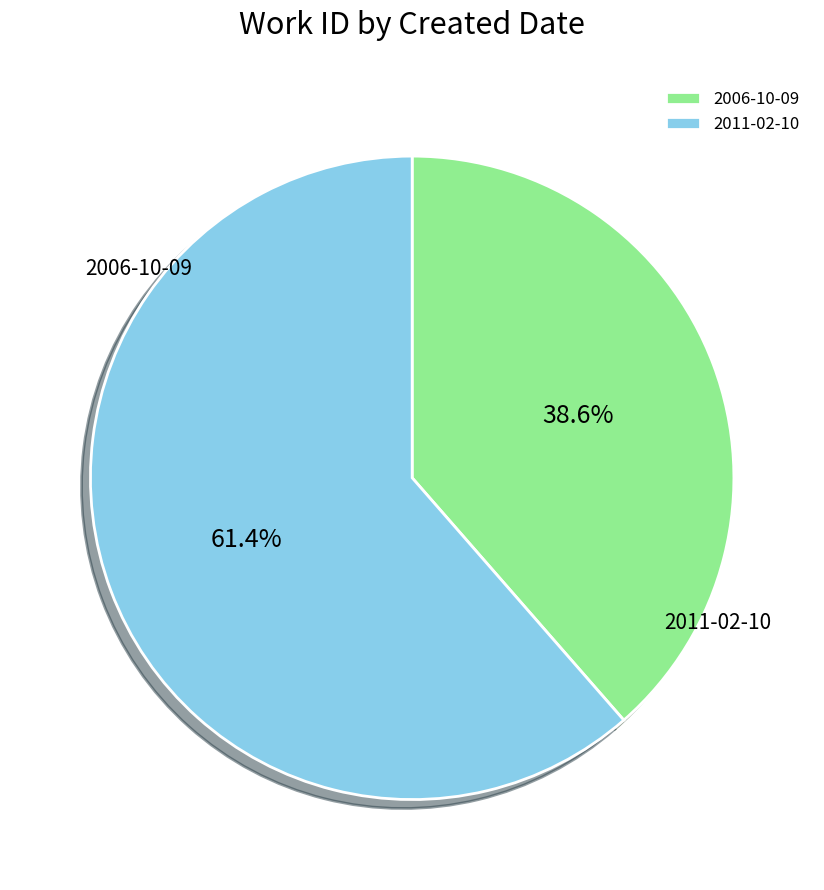

What percentage is the 2011-02-10 slice, to the nearest percent?

61%